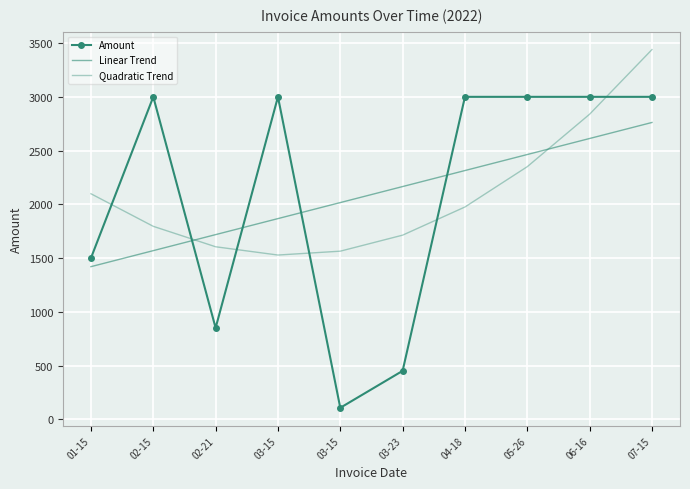

What value does the Quadratic Trend series have at 03-15?

1528.0